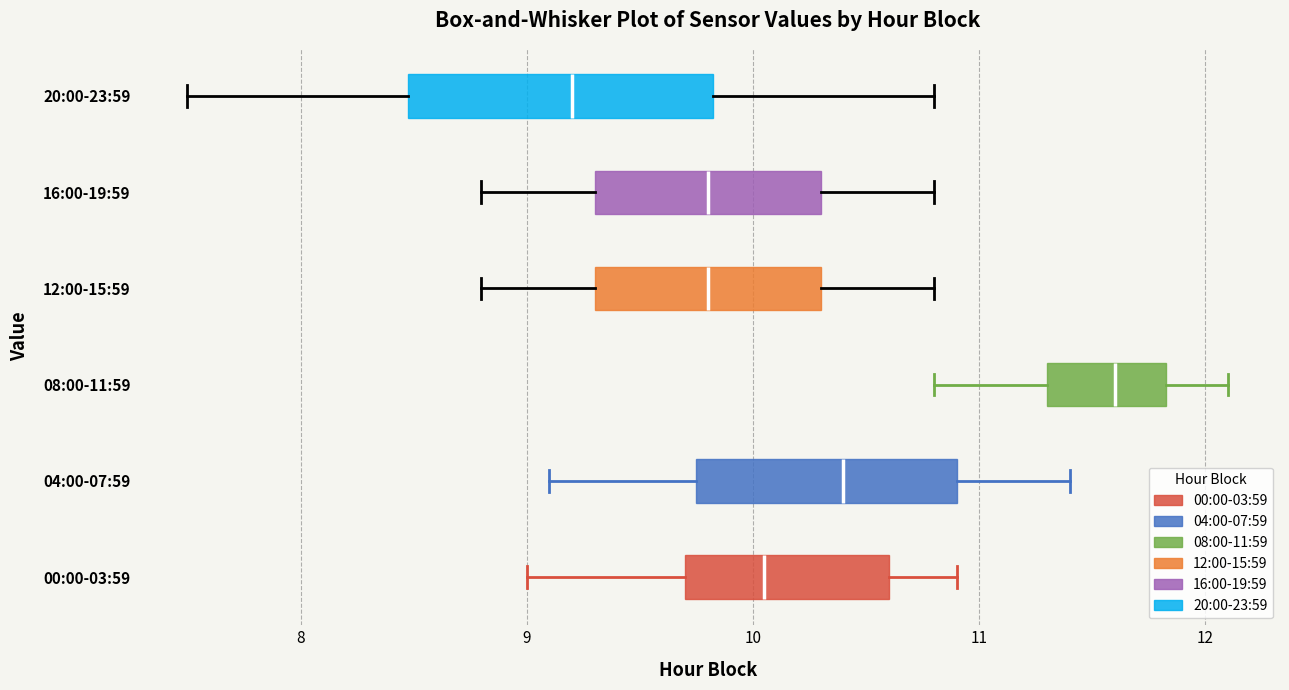

Where is the right edge of the box for 20:00-23:59 on the x-axis? The values are not printed on the chart, so give them approximately, as read against the axis.

9.8